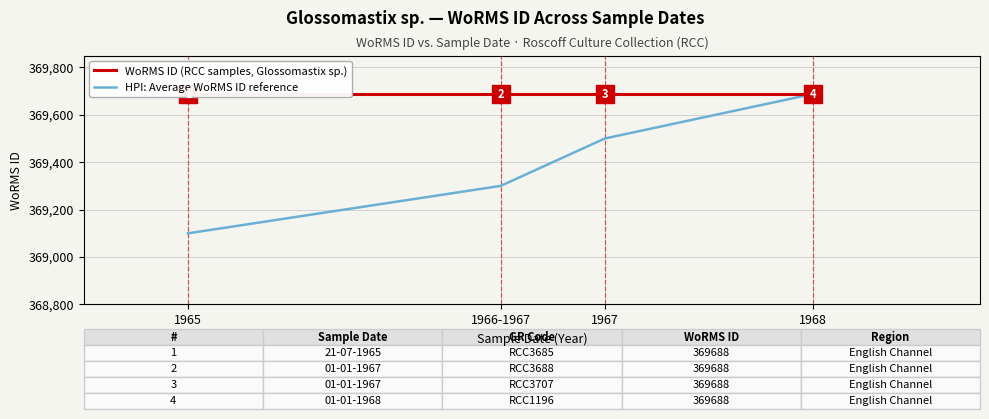

What is the spread (max minus min) of values at 1966-1967?

388